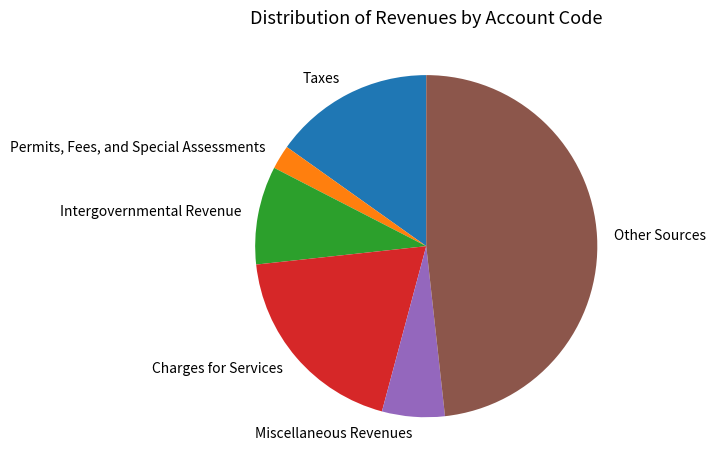

Is it true that Intergovernmental Revenue is 9% of the pie?

True